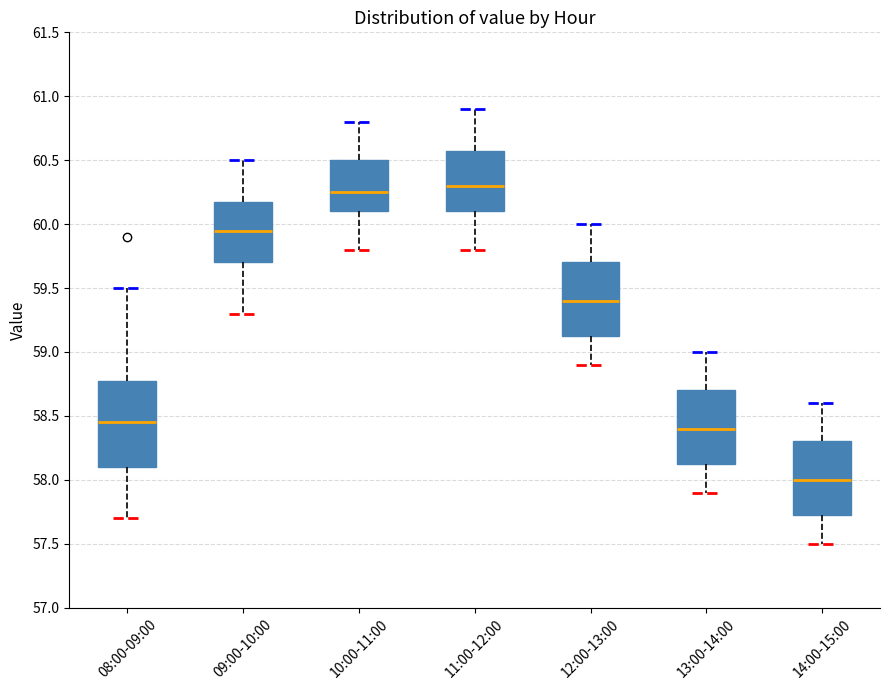

Where does the upper whisker of the box for 14:00-15:00 end on the y-axis? The values are not printed on the chart, so give them approximately, as read against the axis.

58.60